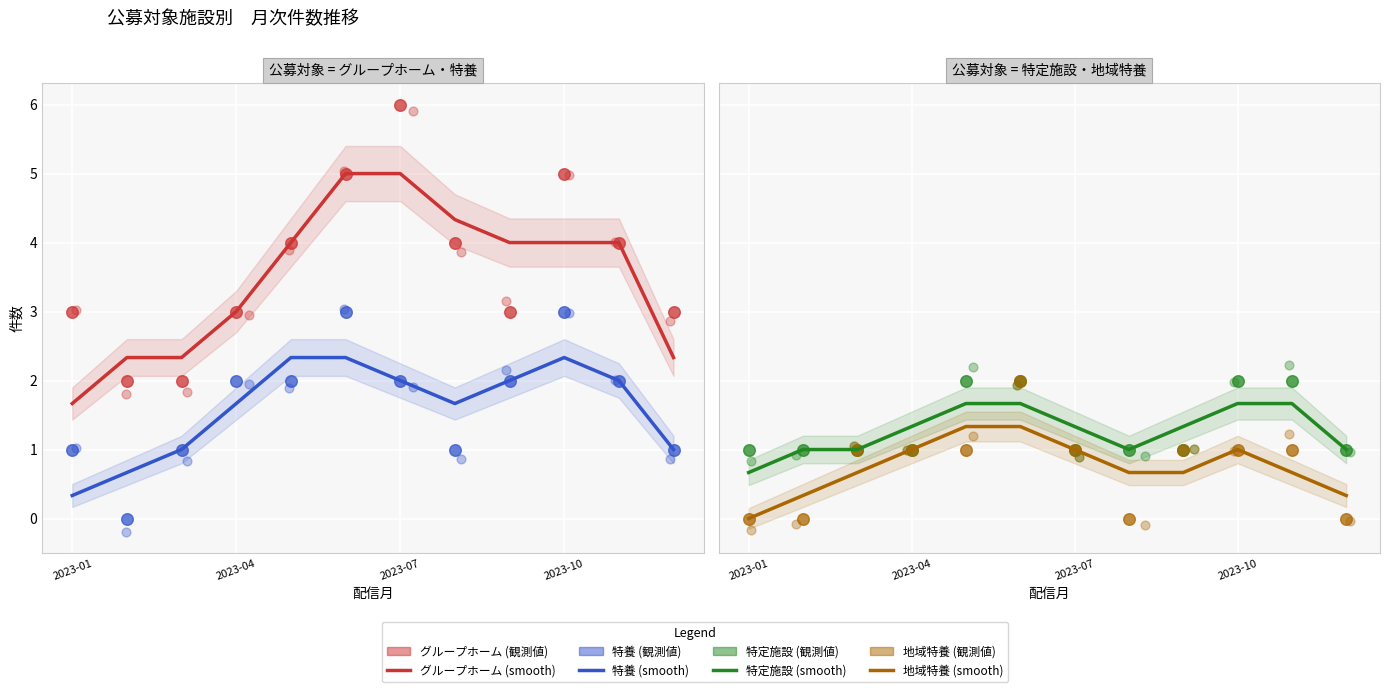

What is the total value across all series at 2023-12?

5